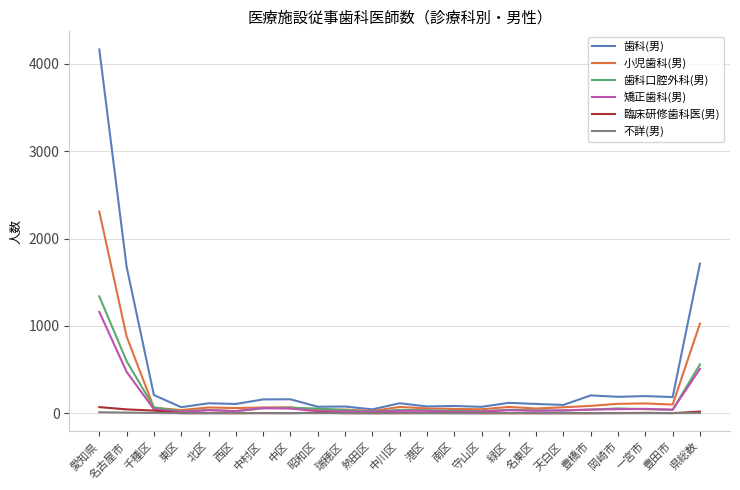

Does the chart display data point markers on the line(s)?

No